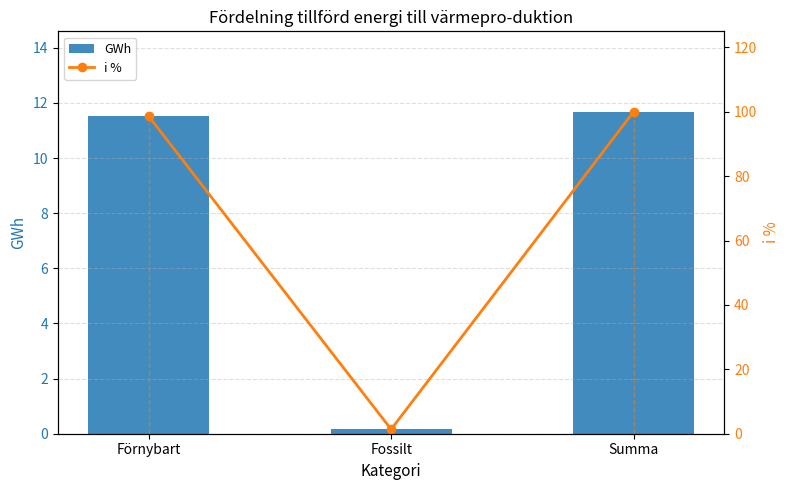

What is the label of the 1st bar from the left?

Förnybart